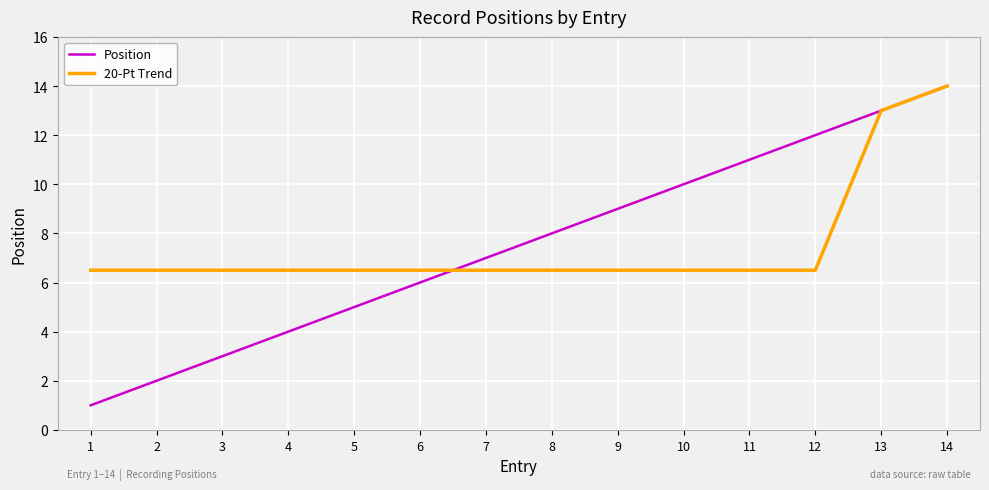

Does the chart display data point markers on the line(s)?

No